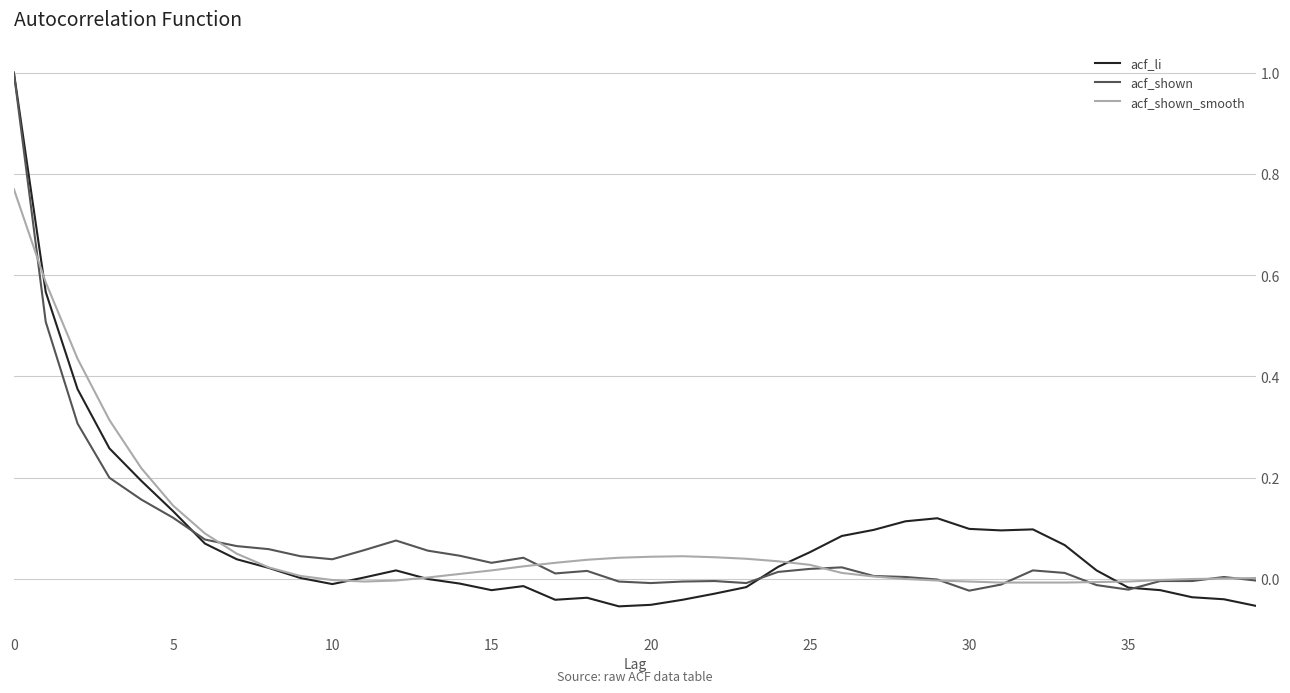

What is the greatest value displayed?

1.0